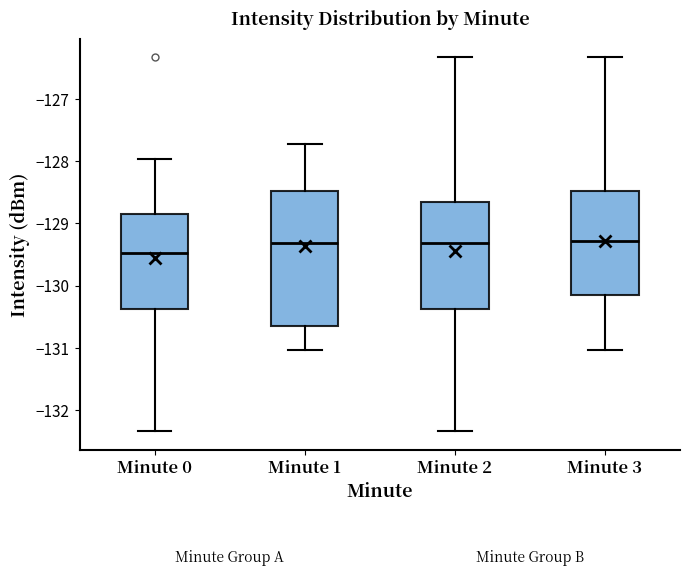

Comparing the boxes themselves (not the whiskers), which one is the tallest?

Minute 1